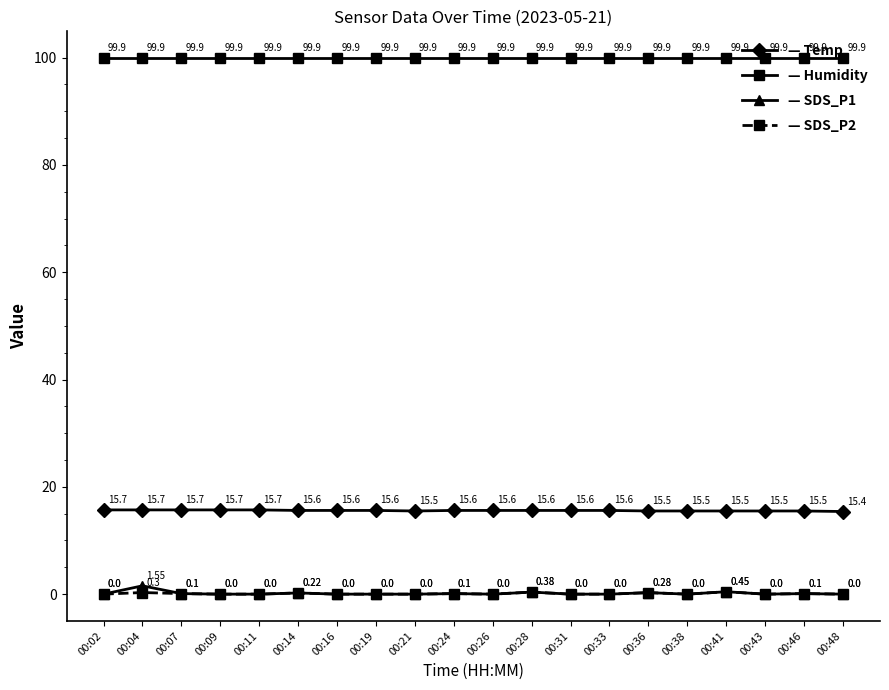

At which category is the sum across all series the highest?

00:04